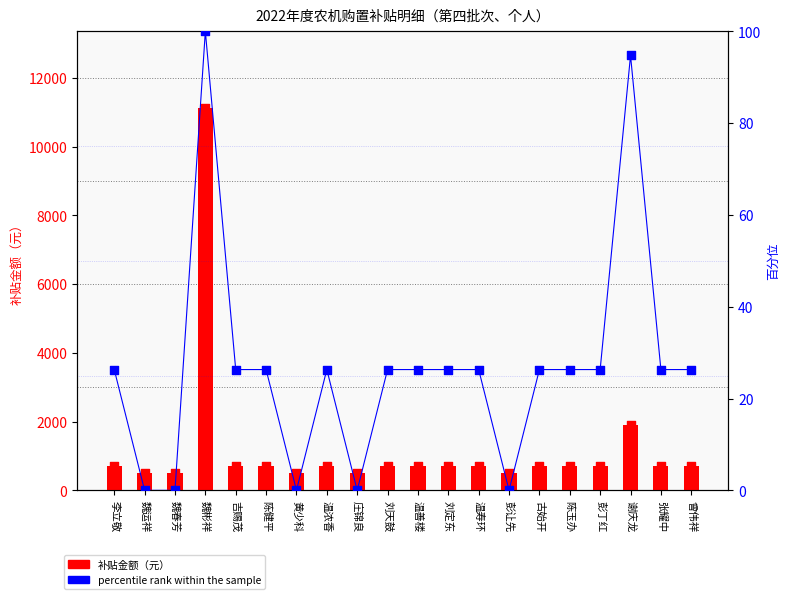

At which category is the sum across all series the highest?

魏彬祥